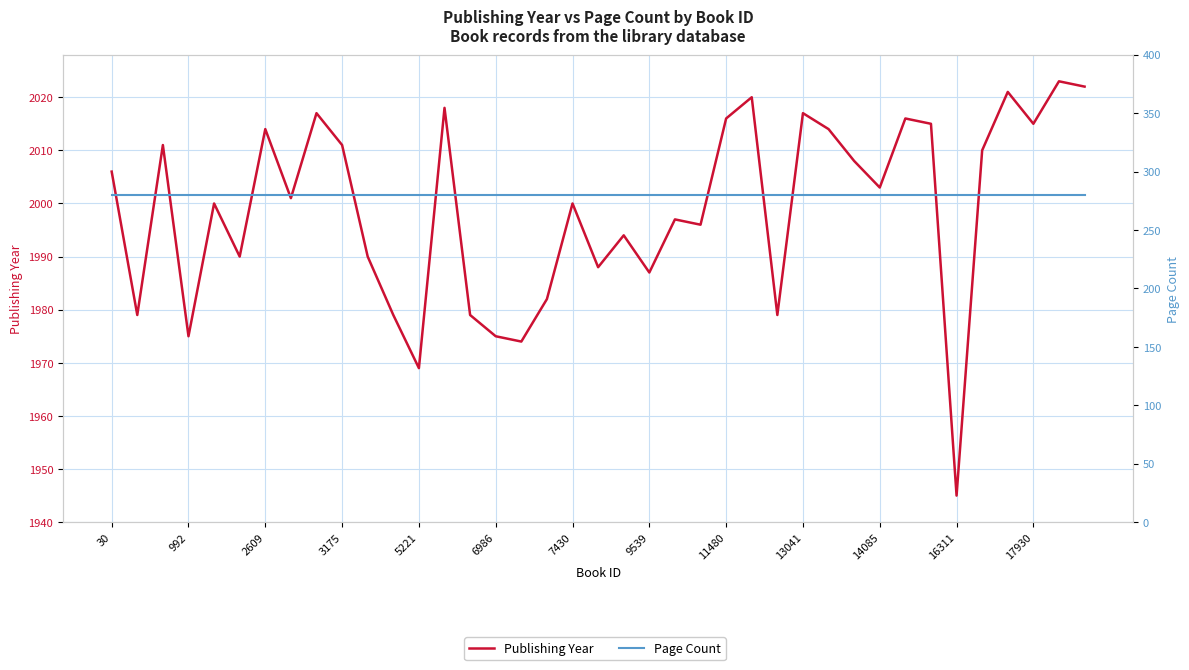

True or false: Page Count and Publishing Year cross at least once.

False